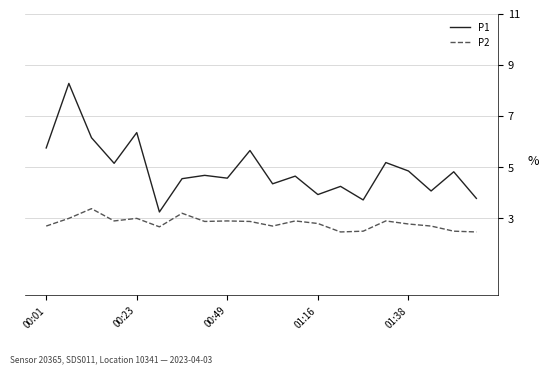

List the series in order of their overall mean, lowest first.

P2, P1